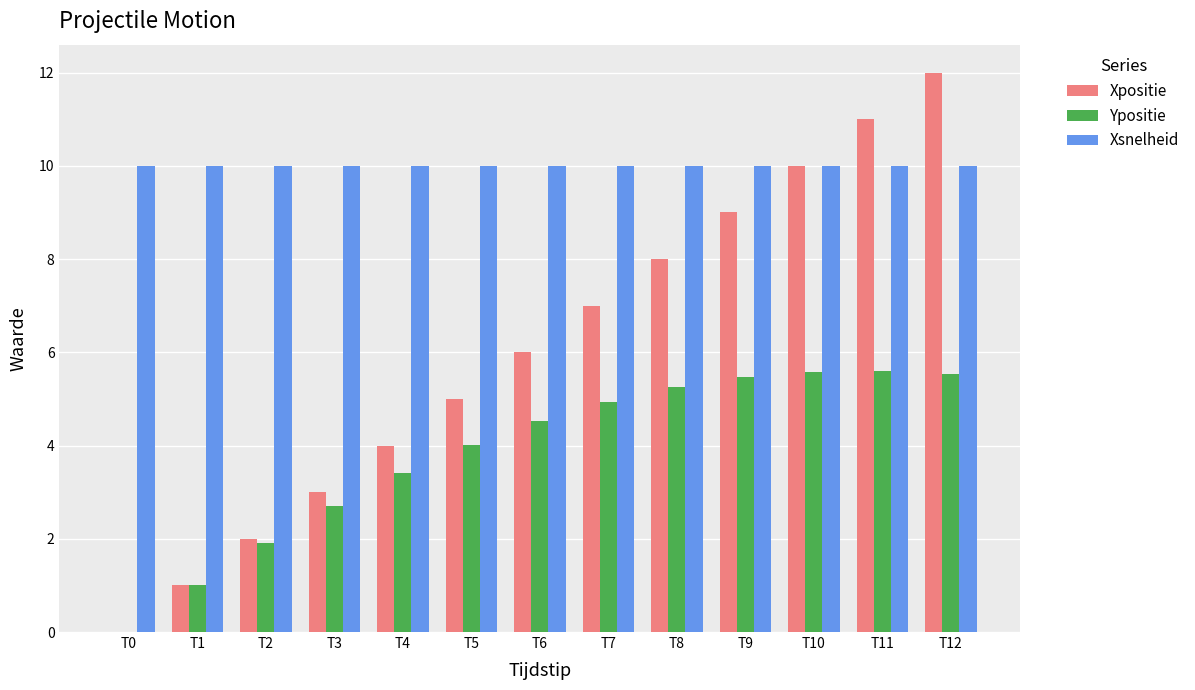

How many values in Ypositie are above zero?

12